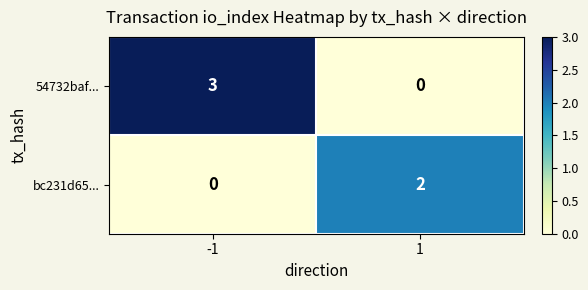

Reading right to left, extract all data points from this chart.

54732baf...: 1=0	-1=3
bc231d65...: 1=2	-1=0